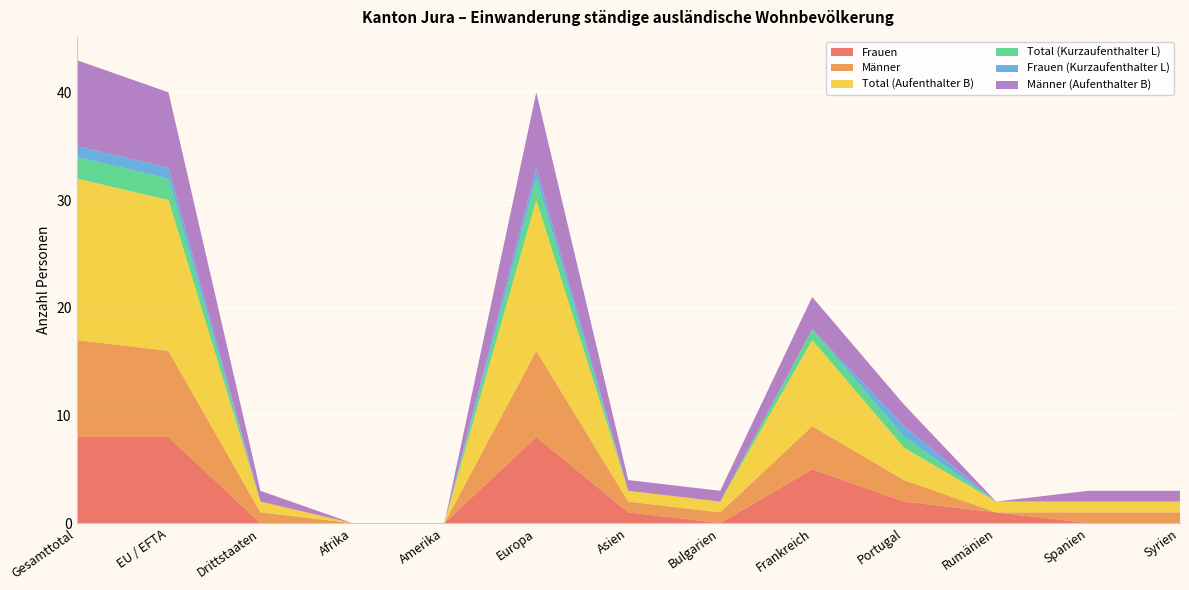

Reading left to right, list all the values displayed in this chart.

Frauen: Gesamttotal=8	EU / EFTA=8	Drittstaaten=0	Afrika=0	Amerika=0	Europa=8	Asien=1	Bulgarien=0	Frankreich=5	Portugal=2	Rumänien=1	Spanien=0	Syrien=0
Männer: Gesamttotal=9	EU / EFTA=8	Drittstaaten=1	Afrika=0	Amerika=0	Europa=8	Asien=1	Bulgarien=1	Frankreich=4	Portugal=2	Rumänien=0	Spanien=1	Syrien=1
Total (Aufenthalter B): Gesamttotal=15	EU / EFTA=14	Drittstaaten=1	Afrika=0	Amerika=0	Europa=14	Asien=1	Bulgarien=1	Frankreich=8	Portugal=3	Rumänien=1	Spanien=1	Syrien=1
Total (Kurzaufenthalter L): Gesamttotal=2	EU / EFTA=2	Drittstaaten=0	Afrika=0	Amerika=0	Europa=2	Asien=0	Bulgarien=0	Frankreich=1	Portugal=1	Rumänien=0	Spanien=0	Syrien=0
Frauen (Kurzaufenthalter L): Gesamttotal=1	EU / EFTA=1	Drittstaaten=0	Afrika=0	Amerika=0	Europa=1	Asien=0	Bulgarien=0	Frankreich=0	Portugal=1	Rumänien=0	Spanien=0	Syrien=0
Männer (Aufenthalter B): Gesamttotal=8	EU / EFTA=7	Drittstaaten=1	Afrika=0	Amerika=0	Europa=7	Asien=1	Bulgarien=1	Frankreich=3	Portugal=2	Rumänien=0	Spanien=1	Syrien=1